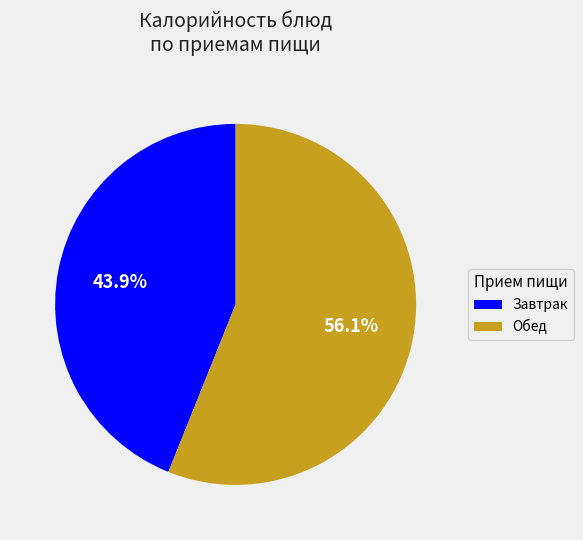

Which category accounts for the majority?

Обед